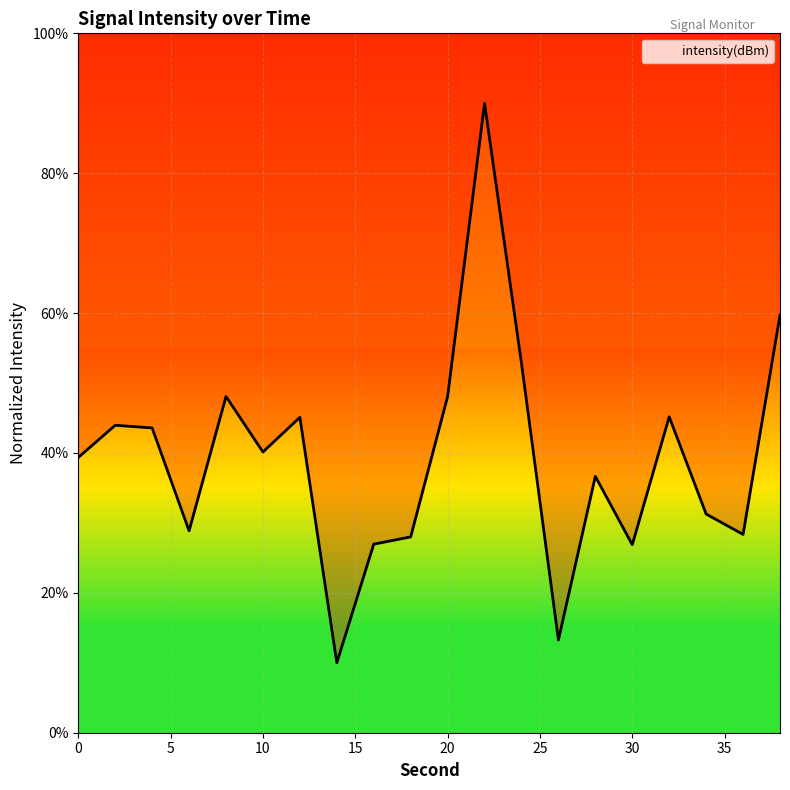

What is the smallest value displayed?

10.0